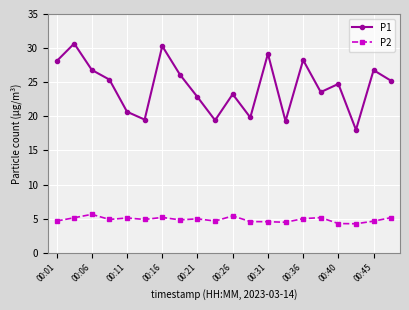

True or false: P1 has more than 0 points higher than both neighbors.

True